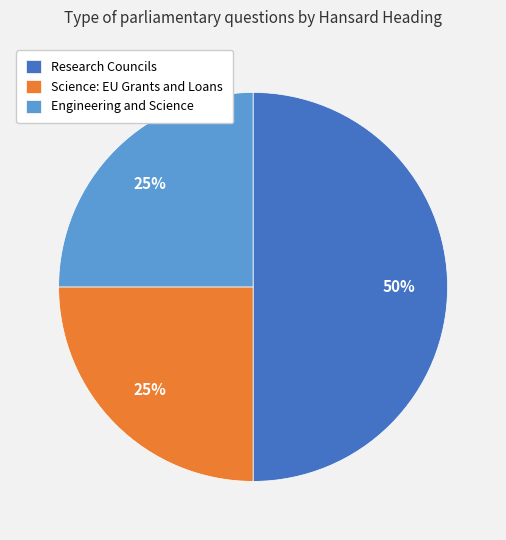

Is Engineering and Science the majority of the pie?

No